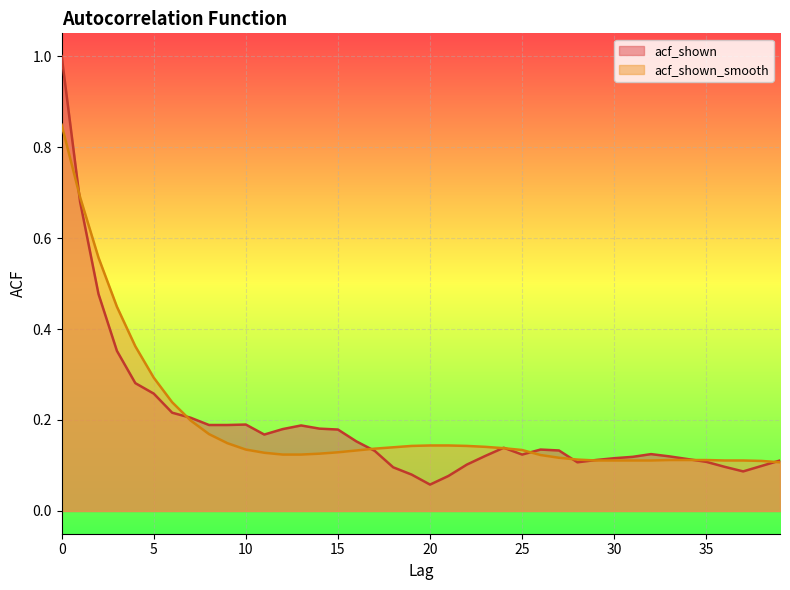

True or false: acf_shown has more than 1 points higher than both neighbors.

True